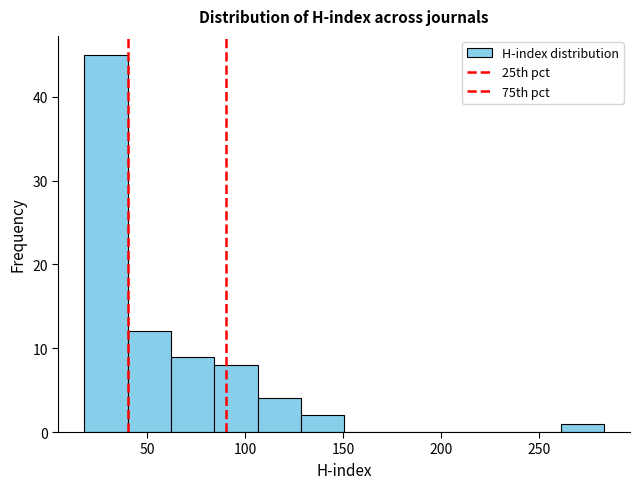

Over which range of the x-axis is the bar tallest?

20 to 40